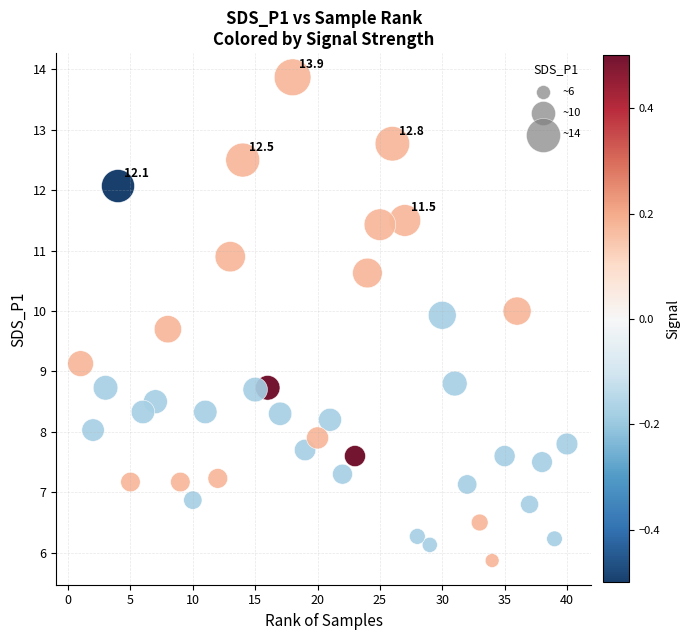

What is the range of Y values (max minus min)?

8.0